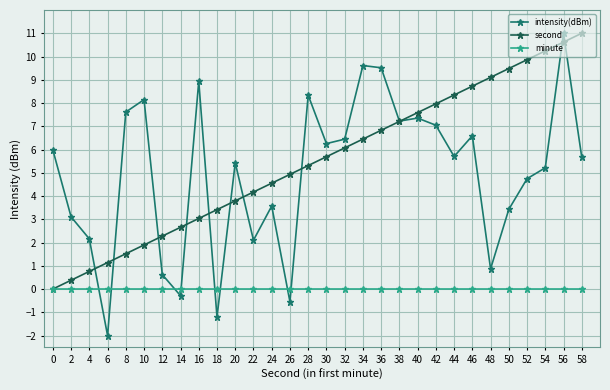

What is the smallest value displayed?

-2.0